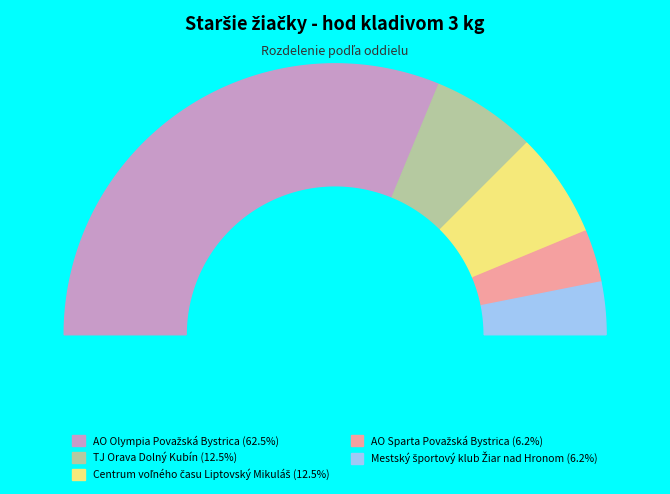

Is Mestský športový klub Žiar nad Hronom the majority of the pie?

No